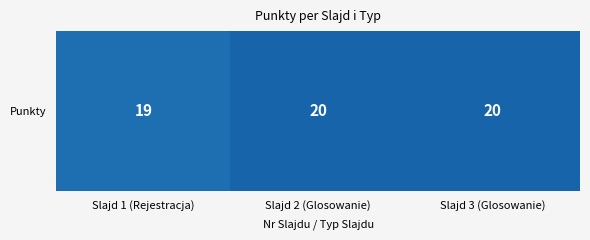

List the labels in order of value, largest first.

Slajd 2 (Glosowanie), Slajd 3 (Glosowanie), Slajd 1 (Rejestracja)